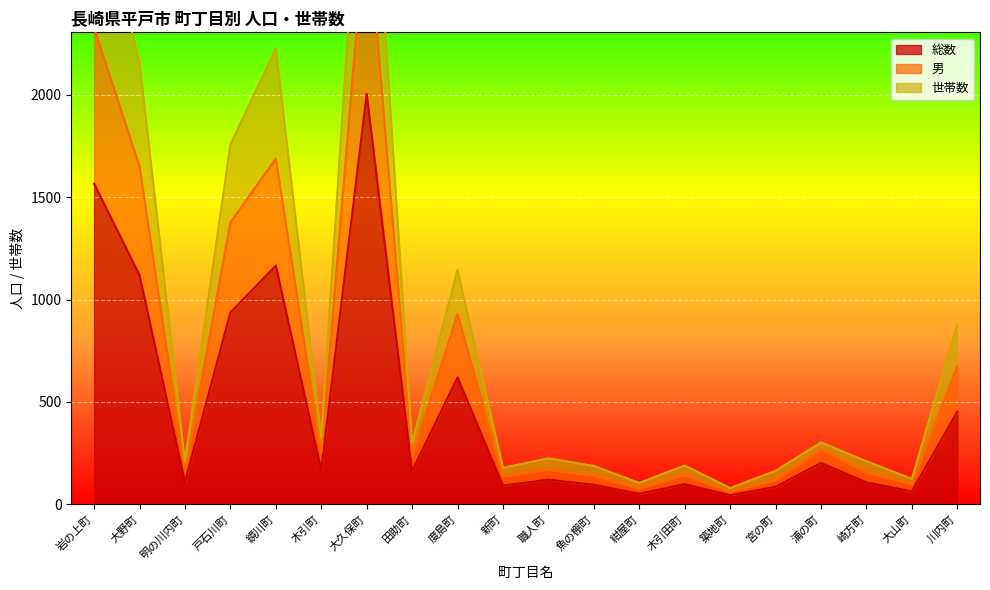

What is the difference between the maximum and second lowest values in the 総数 series?

1954